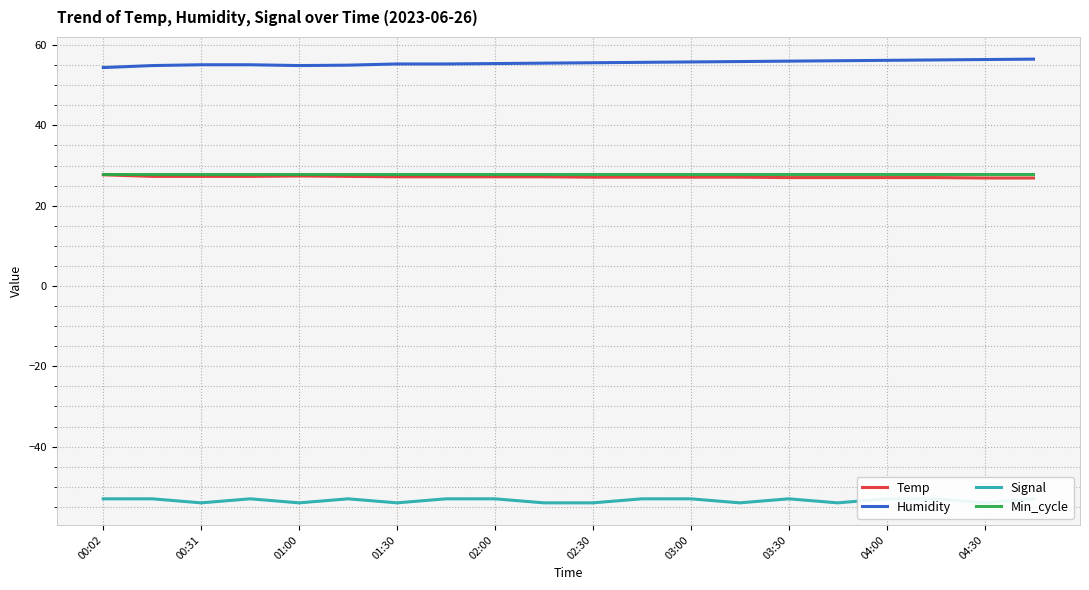

How many lines are shown in the chart?

4